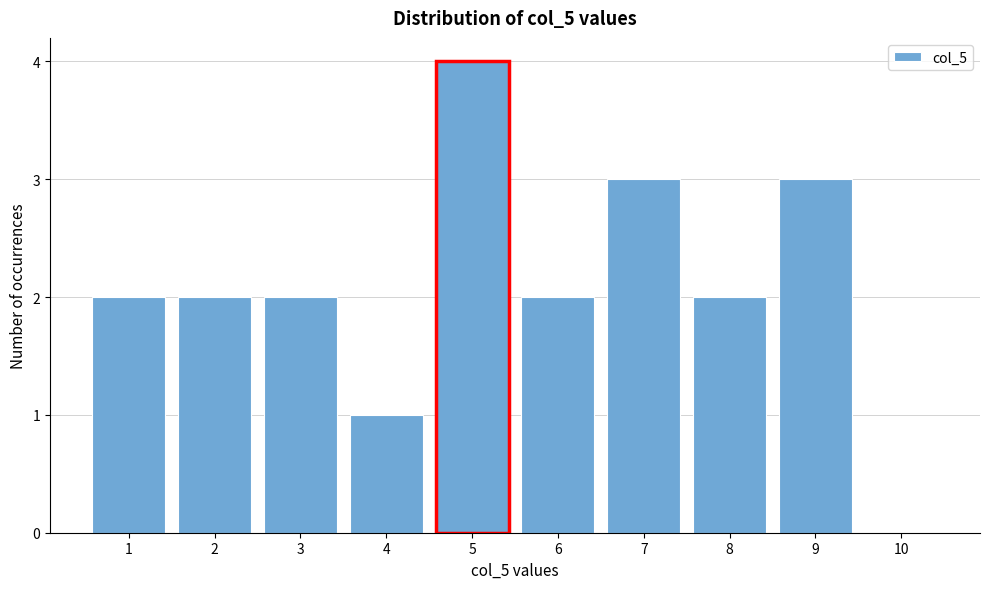

Over which range of the x-axis is the bar tallest?

4.5 to 5.5